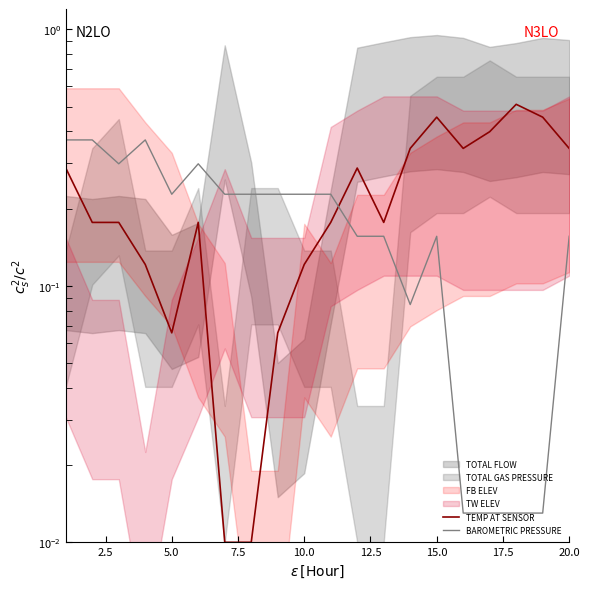

Reading left to right, extract all data points from this chart.

TEMP AT SENSOR: 0.3	0.2	0.2	0.1	0.1	0.2	0.0	0.0	0.1	0.1	0.2	0.3	0.2	0.3	0.5	0.3	0.4	0.5	0.5	0.3
BAROMETRIC PRESSURE: 0.4	0.4	0.3	0.4	0.2	0.3	0.2	0.2	0.2	0.2	0.2	0.2	0.2	0.1	0.2	0.0	0.0	0.0	0.0	0.2